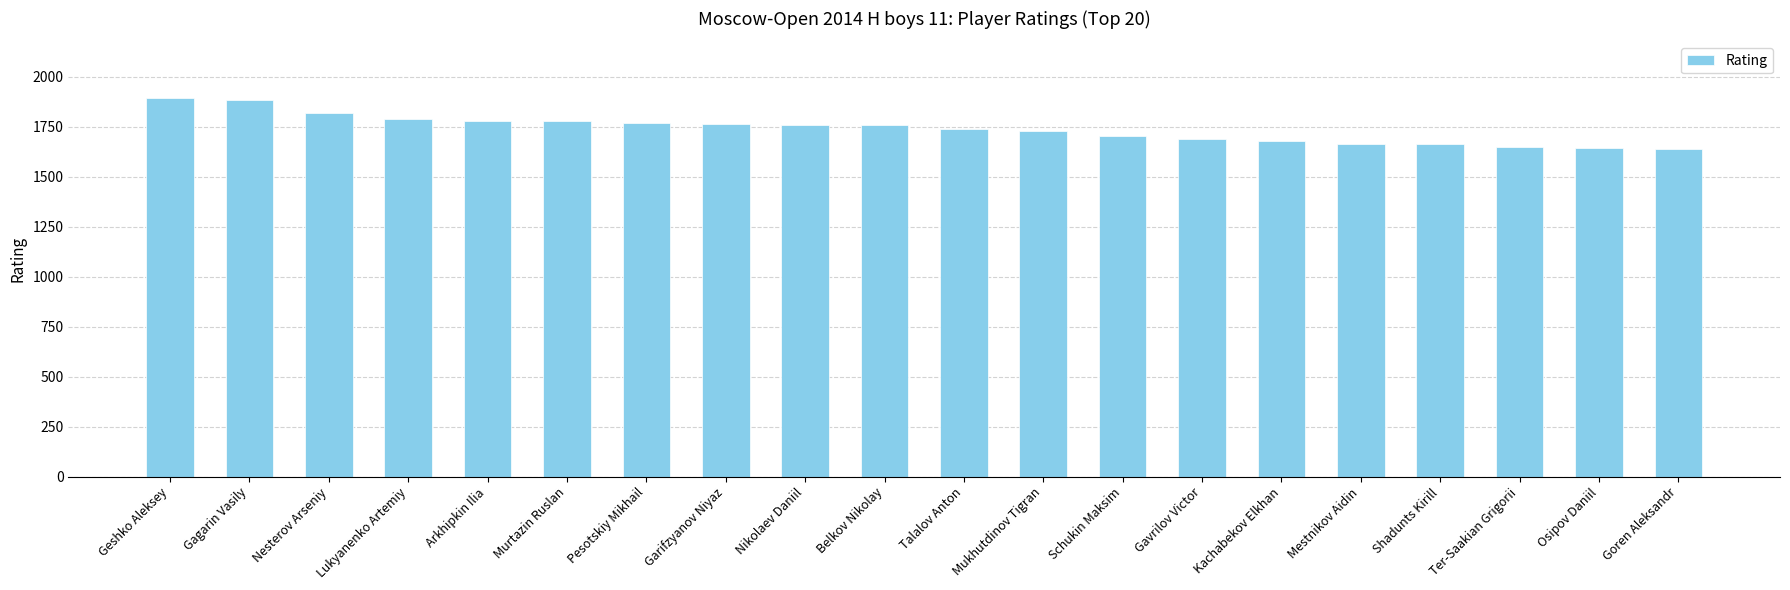

What is the maximum value shown in the chart?

1894